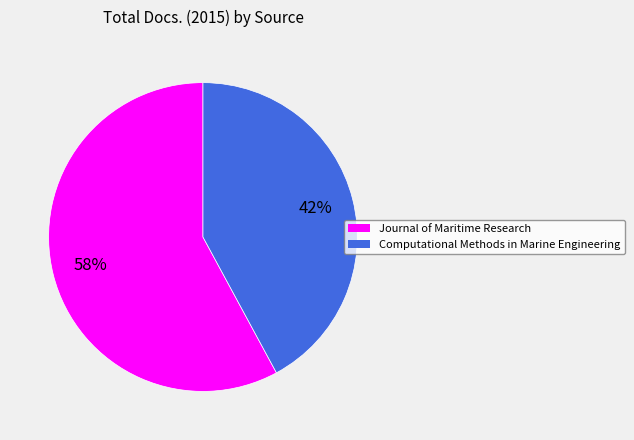

To the nearest percent, what is the average slice percentage?

50%